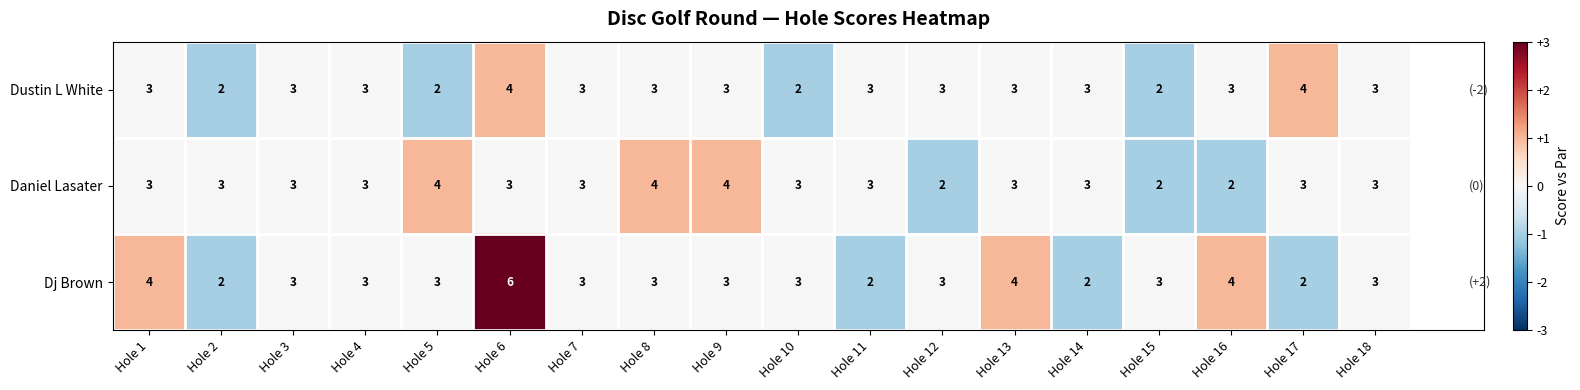

List the series in order of their overall mean, highest first.

Dj Brown, Daniel Lasater, Dustin L White